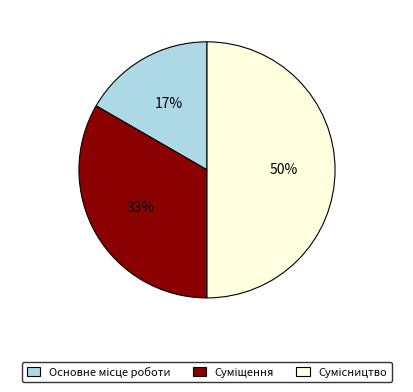

To the nearest percent, what is the average slice percentage?

33%